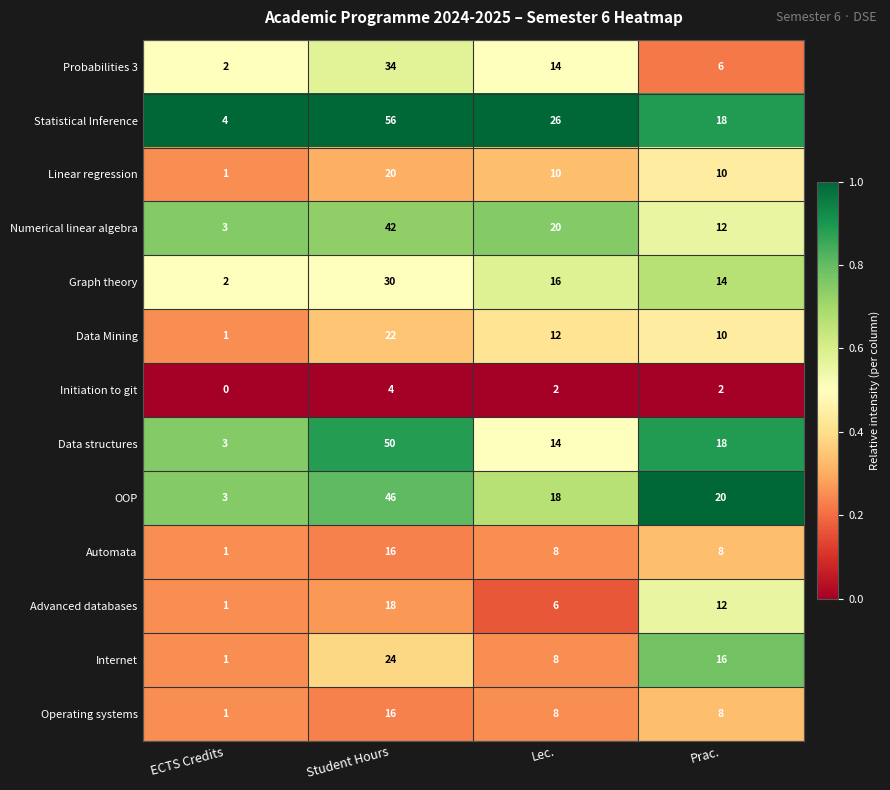

Rank the categories by Probabilities 3 value from highest to lowest.

Student Hours, Lec., Prac., ECTS Credits